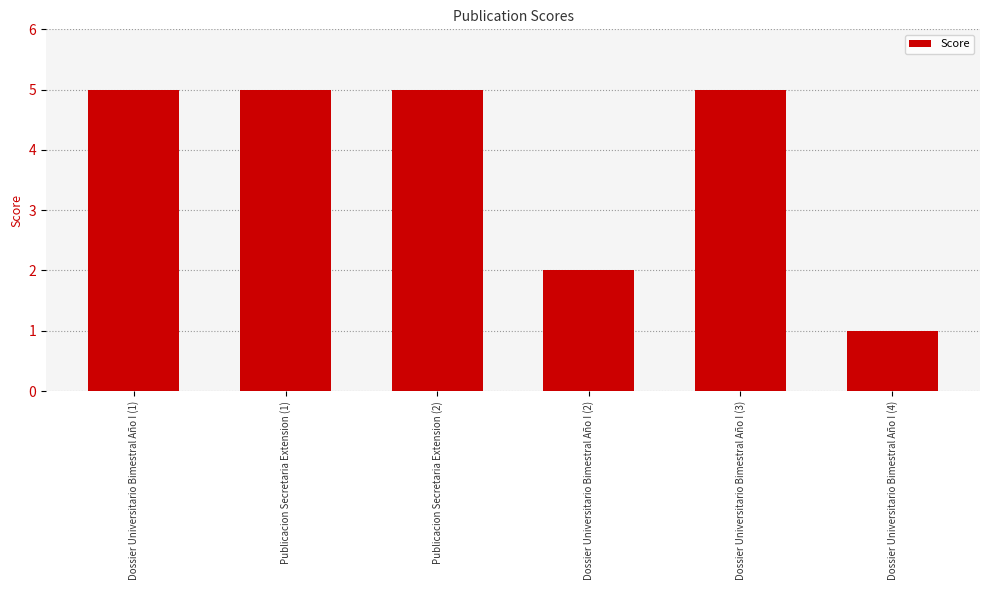

Is it true that the value at Dossier Universitario Bimestral Año I (3) is 9?

False